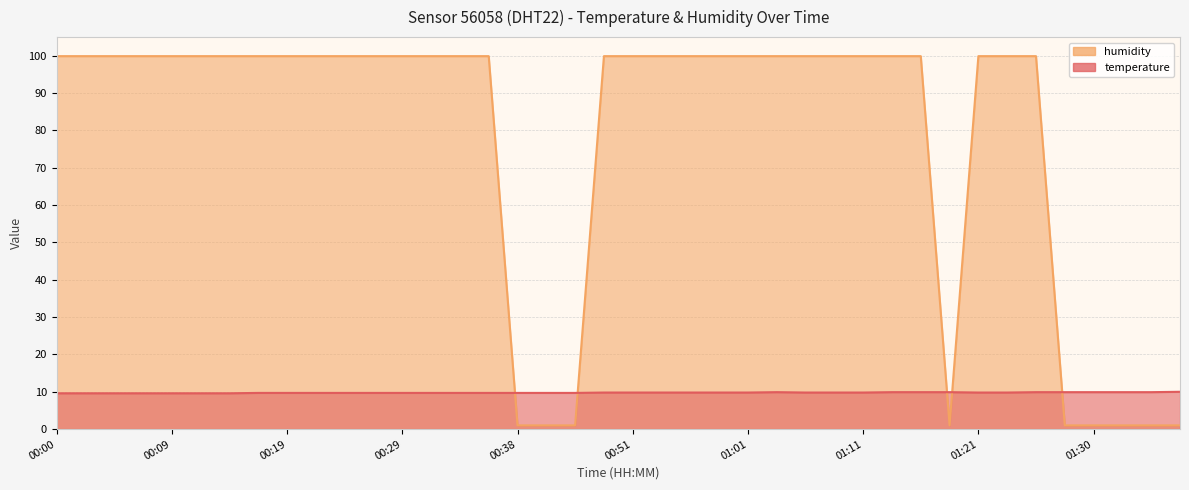

True or false: temperature and humidity intersect in this chart.

True